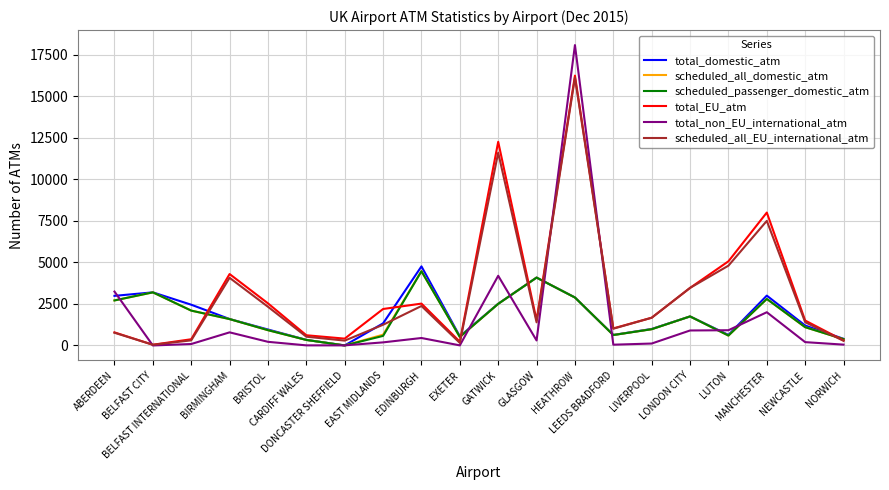

At which label does scheduled_all_domestic_atm first exceed 1588?

ABERDEEN